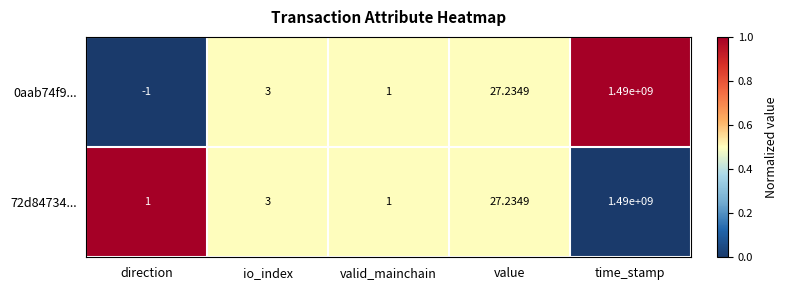

Which series has the largest total across all categories?

72d84734...